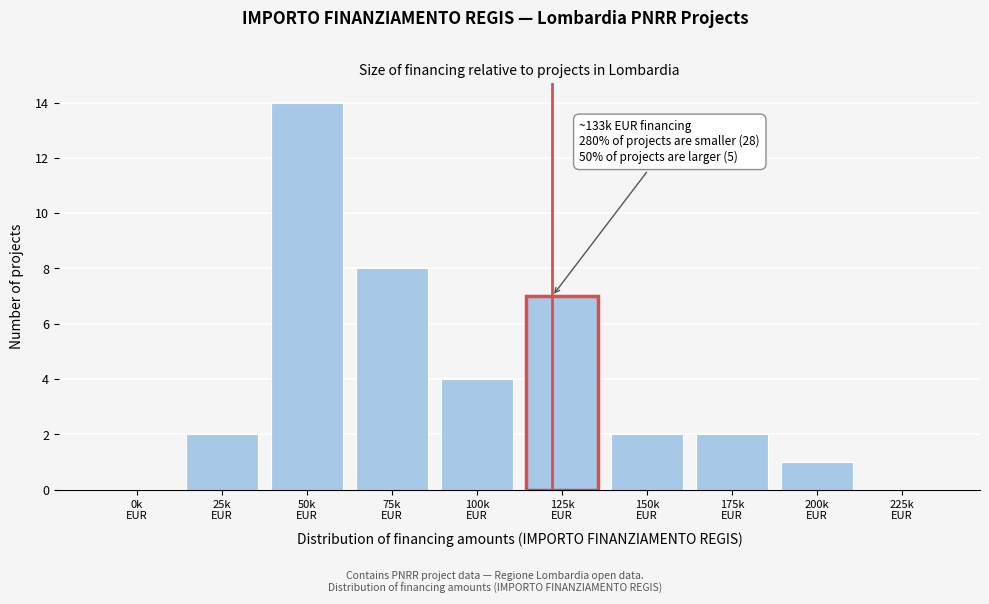

What is the sum of all values?

40